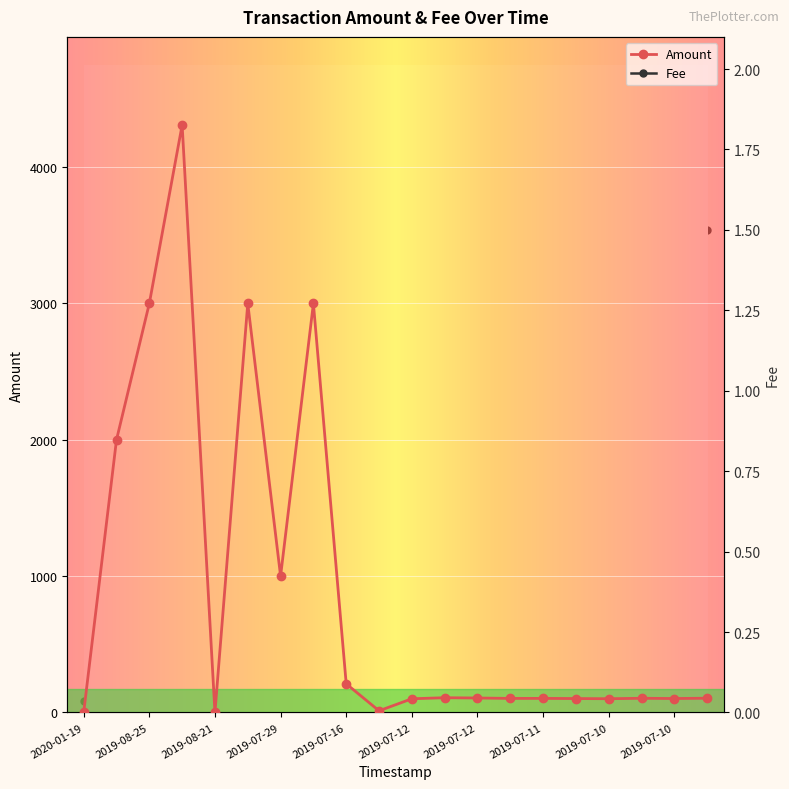

How many lines are shown in the chart?

2